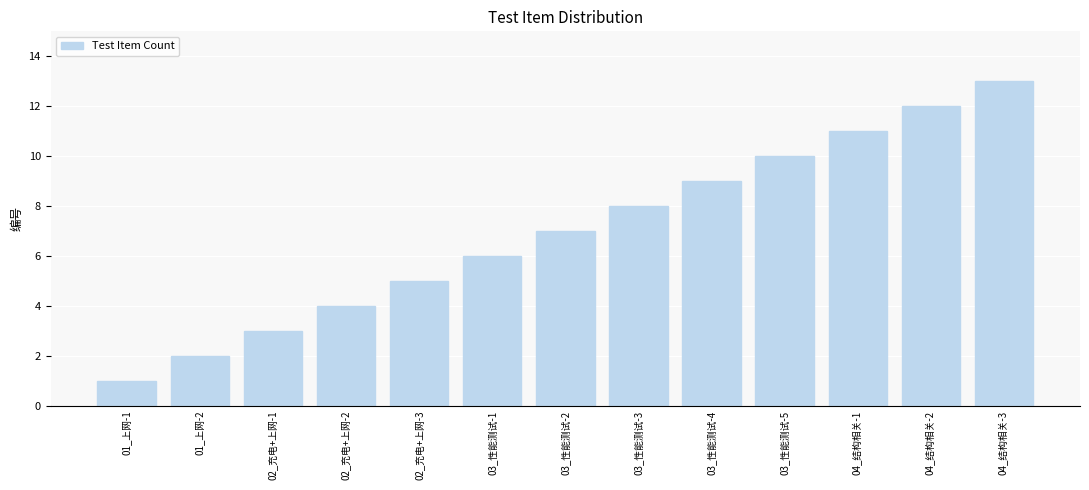

Reading right to left, what are all the values shown in this chart?

13	12	11	10	9	8	7	6	5	4	3	2	1